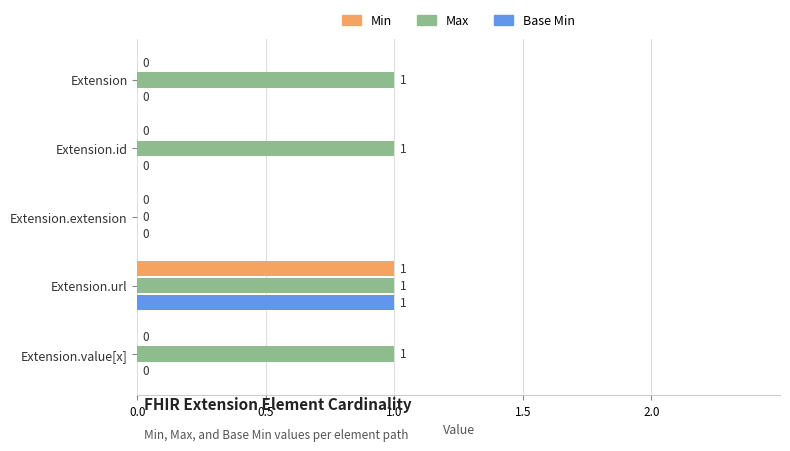

How many Min values are between 0 and 1?

5